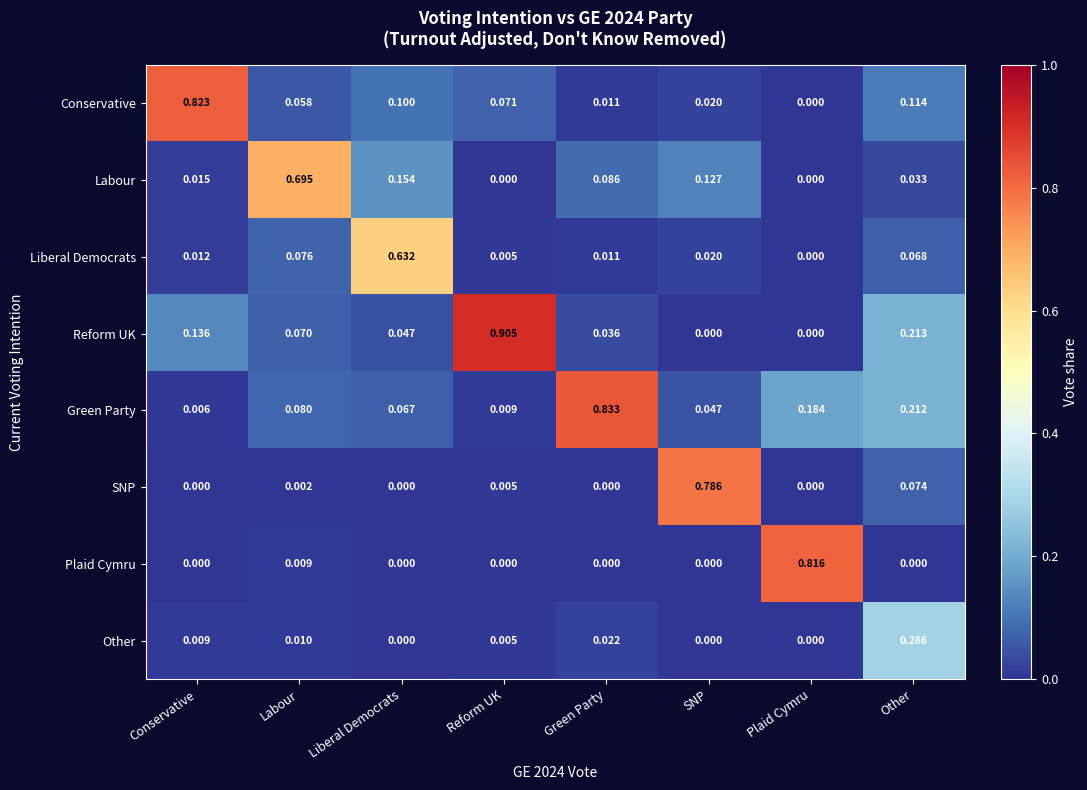

How many positive values does the Liberal Democrats series have?

7